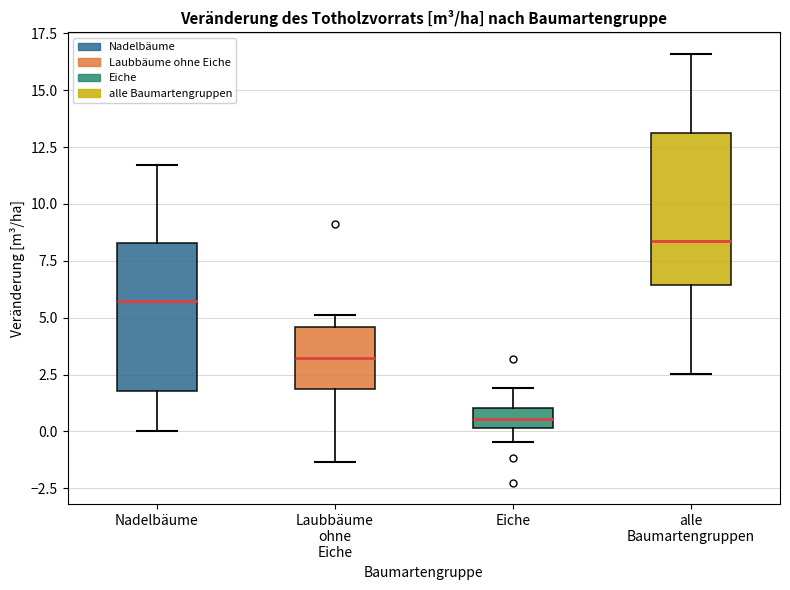

Where does the median line of the box for Eiche sit on the y-axis? The values are not printed on the chart, so give them approximately, as read against the axis.

0.5